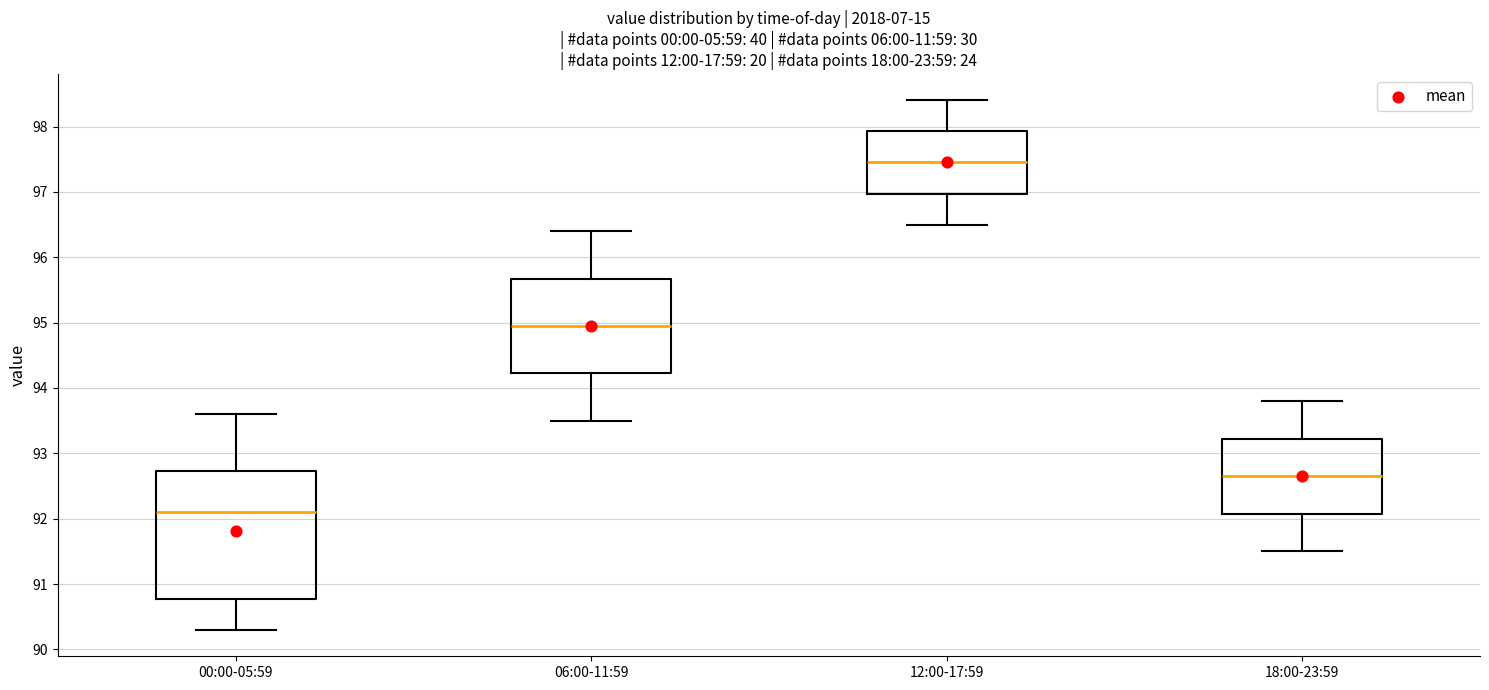

Reading left to right, read every box against the y-axis: the position of its median line, the range the box covers, and the ends of its whiskers. The values are not printed on the chart, so give them approximately, as read against the axis.

00:00-05:59: median 92.1, box 90.8 to 92.7, whiskers 90.3 to 93.6
06:00-11:59: median 95.0, box 94.2 to 95.7, whiskers 93.5 to 96.4
12:00-17:59: median 97.5, box 97.0 to 97.9, whiskers 96.5 to 98.4
18:00-23:59: median 92.7, box 92.1 to 93.2, whiskers 91.5 to 93.8